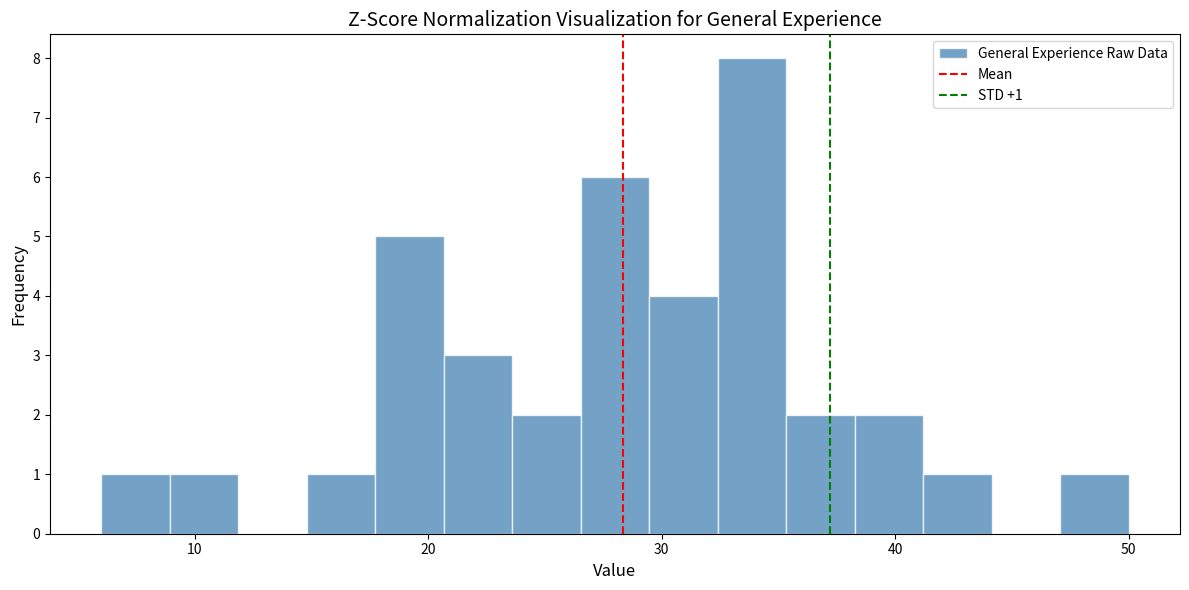

Around what value on the x-axis is the tallest bar? Give the approximate position of its centre, as read against the axis.

34